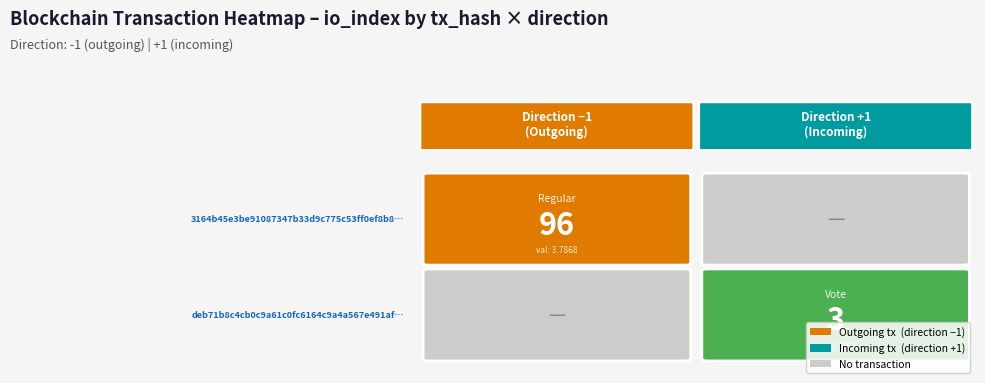

Which series changed the most between direction and io_index?

3164b45e3be91087347b33d9c775c53ff0ef8b8